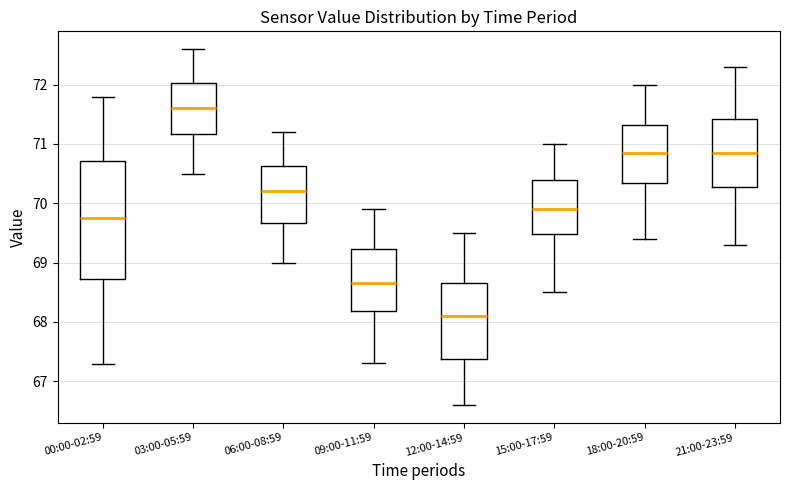

Where does the median line of the box for 06:00-08:59 sit on the y-axis? The values are not printed on the chart, so give them approximately, as read against the axis.

70.2